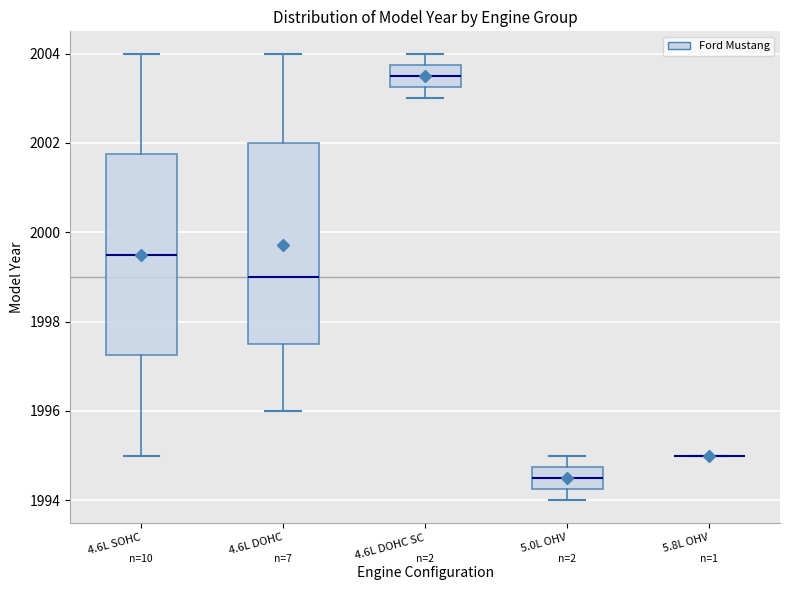

Reading left to right, read every box against the y-axis: the position of its median line, the range the box covers, and the ends of its whiskers. The values are not printed on the chart, so give them approximately, as read against the axis.

4.6L SOHC: median 1999.6, box 1997.2 to 2001.8, whiskers 1995.0 to 2004.0
4.6L DOHC: median 1999.0, box 1997.6 to 2002.0, whiskers 1996.0 to 2004.0
4.6L DOHC SC: median 2003.6, box 2003.2 to 2003.8, whiskers 2003.0 to 2004.0
5.0L OHV: median 1994.6, box 1994.2 to 1994.8, whiskers 1994.0 to 1995.0
5.8L OHV: box collapsed to a line at 1995.0, whiskers 1995.0 to 1995.0